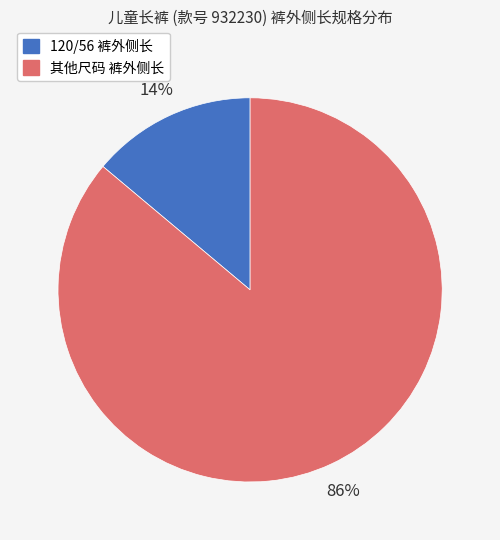

To the nearest percent, what is the average slice percentage?

50%